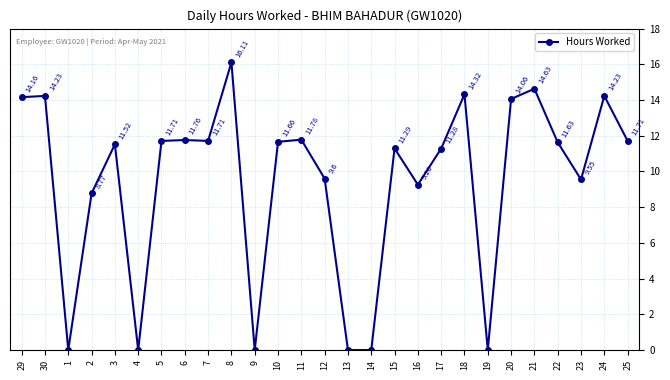

What is the value of the 18th point from the left?

9.3